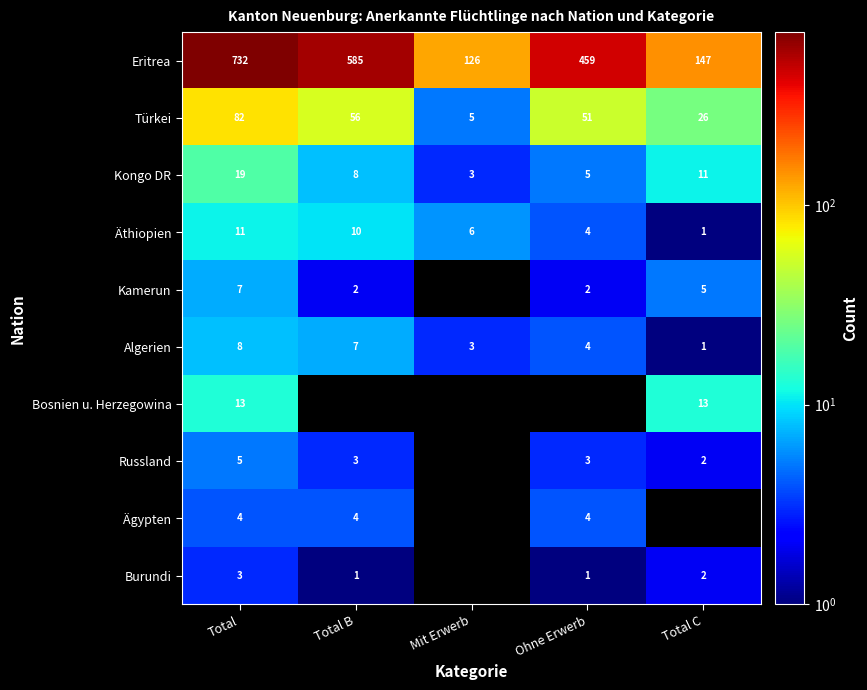

At how many categories does at least one series exceed 631?

1